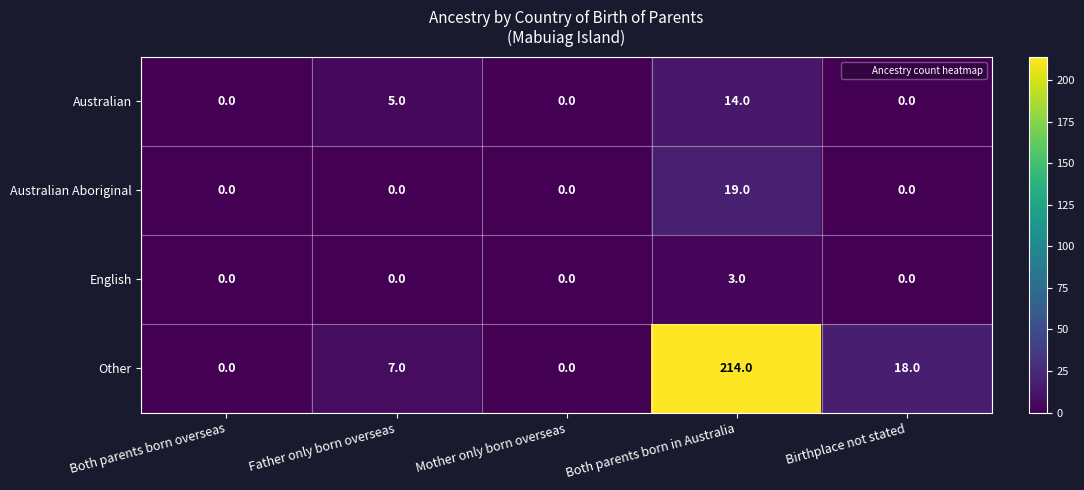

At which category is the sum across all series the highest?

Both parents born in Australia